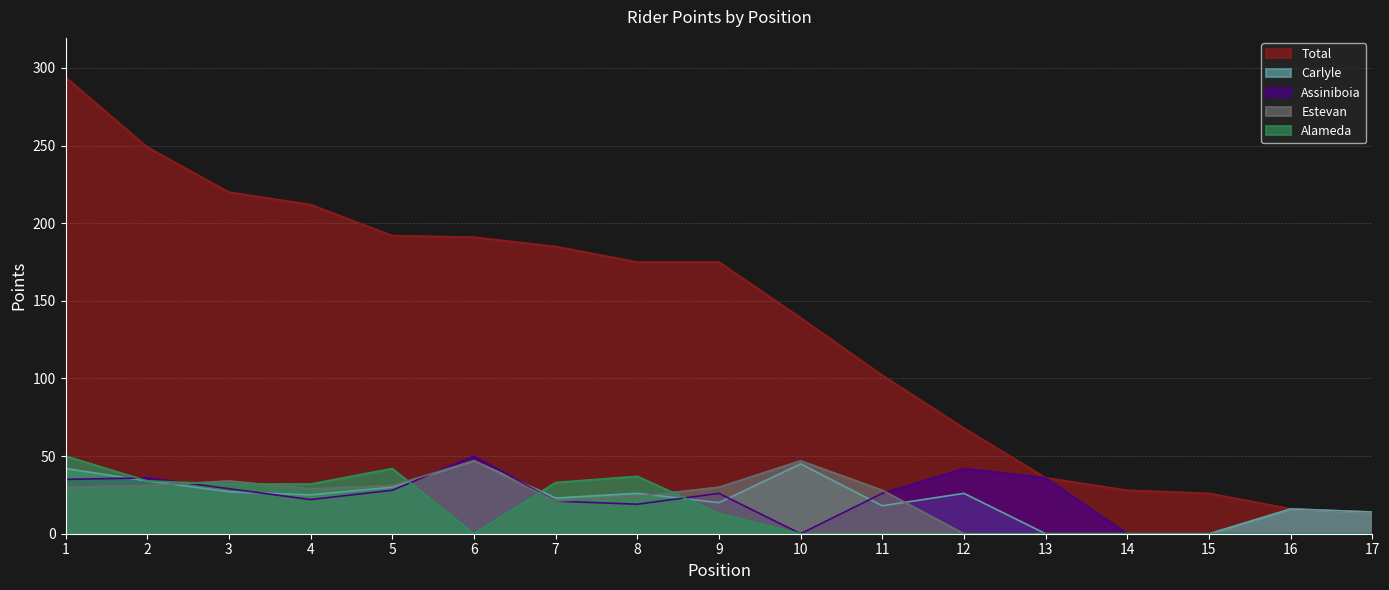

Which category has the lowest value across all series?

13